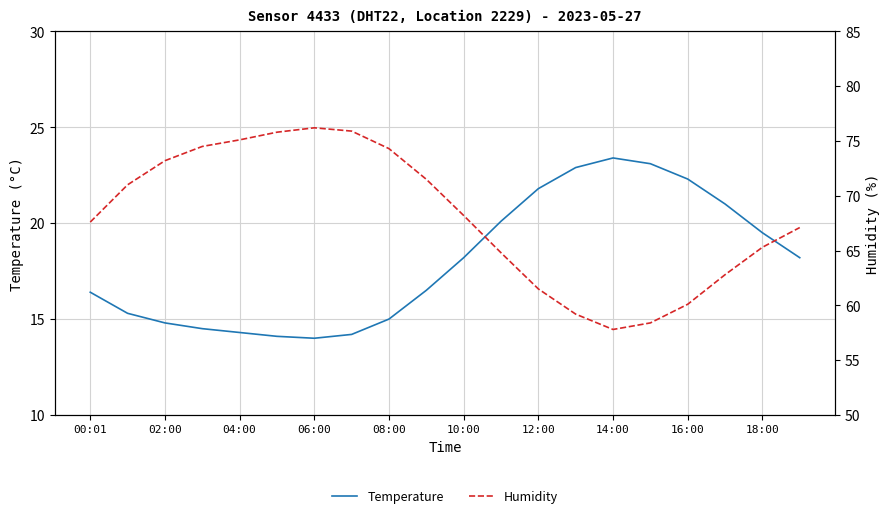

What is the difference between the highest and lowest values at 10:00?

50.0